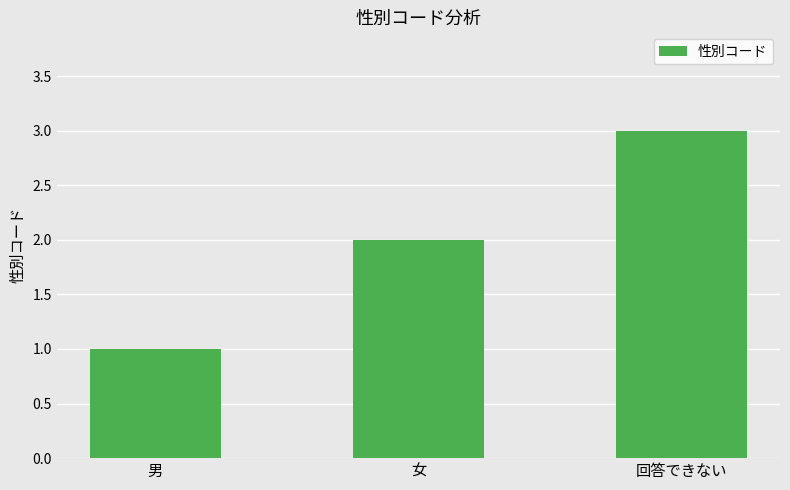

Are the bars grouped side by side (vs. stacked)?

No